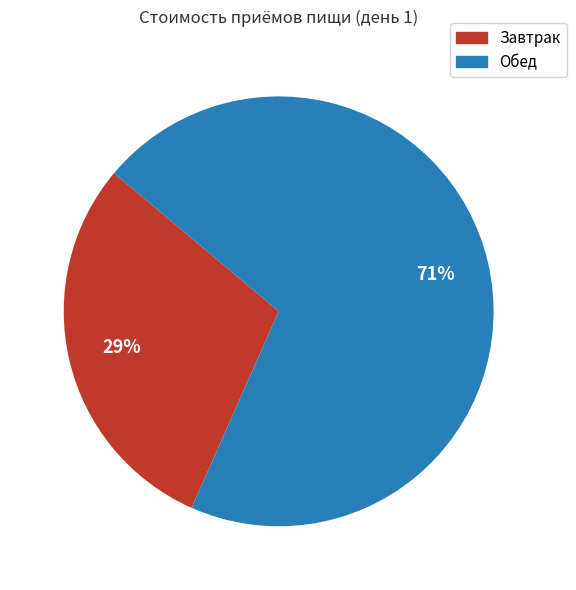

What is the smallest slice in the pie chart?

Завтрак